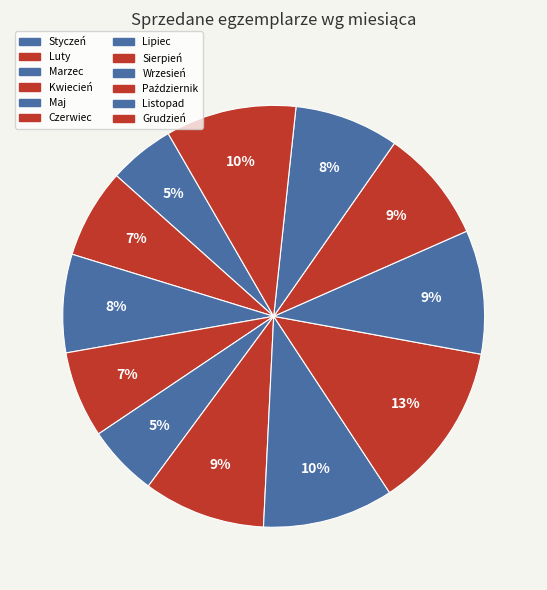

To the nearest percent, what is the average slice percentage?

8%